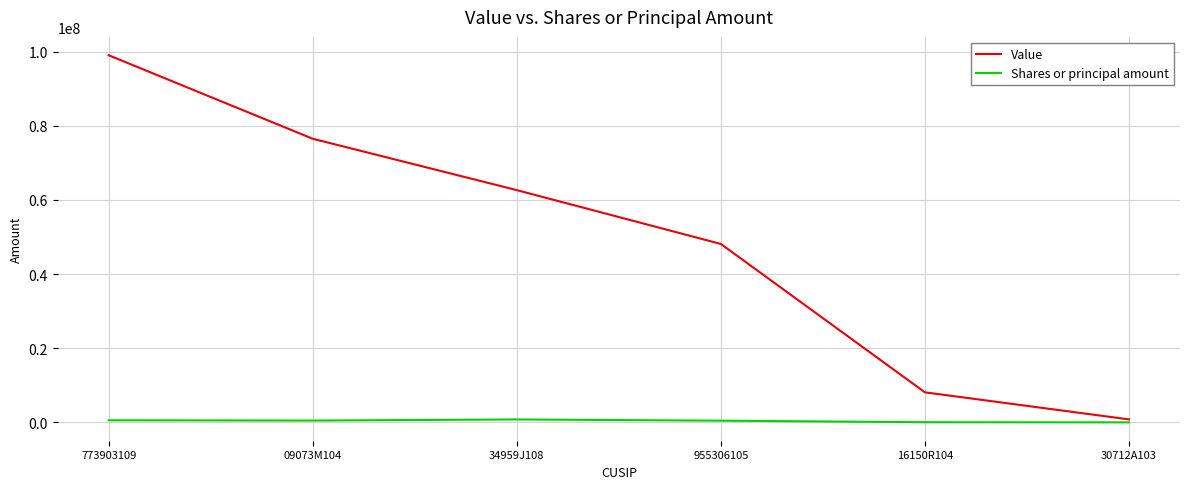

True or false: Value has more than 2 interior local peaks.

False